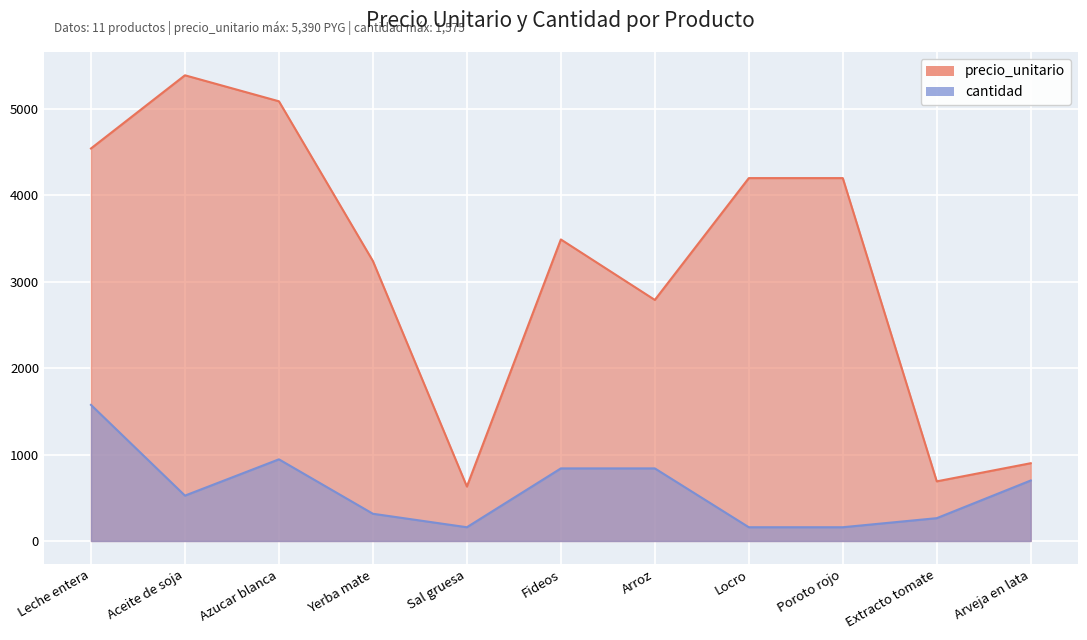

True or false: precio_unitario and cantidad intersect in this chart.

False